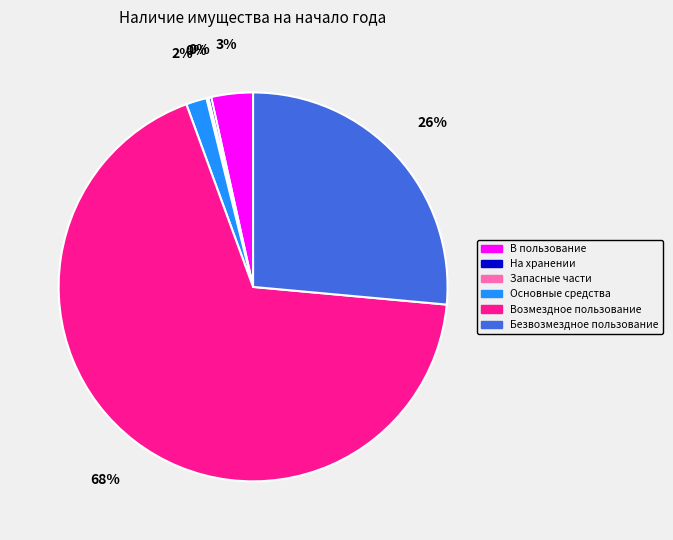

Does any single category account for the majority?

Yes